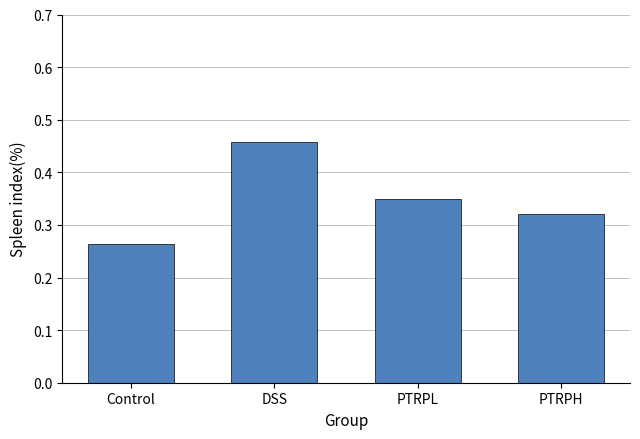

Is it true that the value at DSS is 0.1?

False